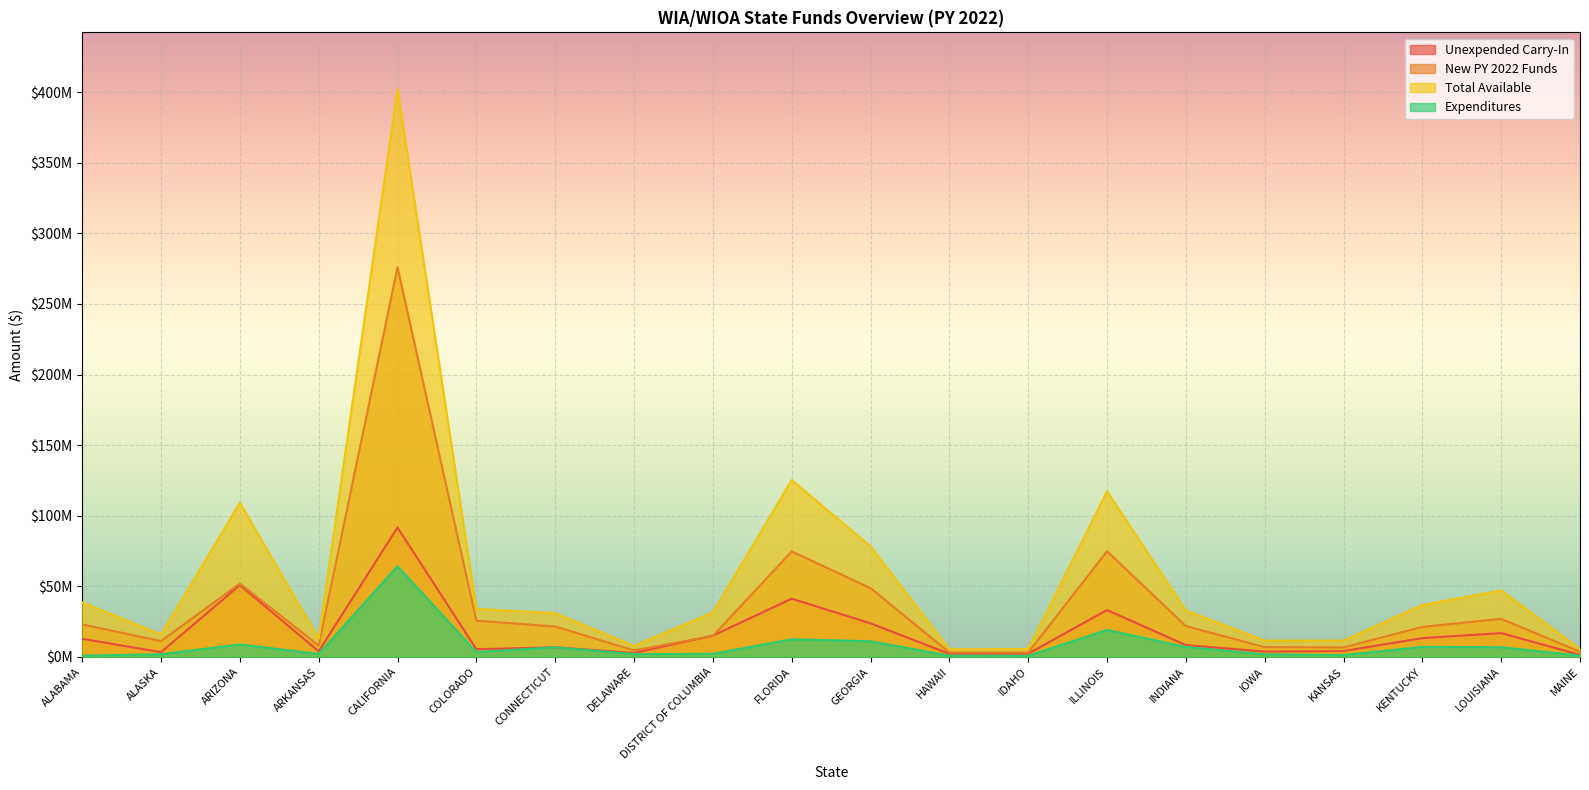

Reading left to right, list all the values displayed in this chart.

Unexpended Carry-In: 12734446	3252835	50773360	3869365	91581706	5359979	6710535	2691583	14948882	41159292	23714859	2065088	2169911	33108628	8283828	3681217	4042509	13210568	16760286	1370409
New PY 2022 Funds: 22935206	11108758	51856335	7995564	275968749	25561804	21465080	4462390	14655320	74644252	48635751	3006880	2951512	74743212	21776236	6826448	6614038	21172480	26871222	3582584
Total Available: 38556185	15759695	109158001	12871218	402248277	33938836	30877123	7715592	31448662	125197968	78282080	5268193	5492888	117258719	32800733	11412033	11428963	36717864	47013411	5403882
Expenditures: 790129	1785226	8720647	2003162	64145797	3347875	6700297	1875810	2056704	12423678	10988155	741694	647435	19011046	6947548	1744550	1199817	7013975	6773662	864129